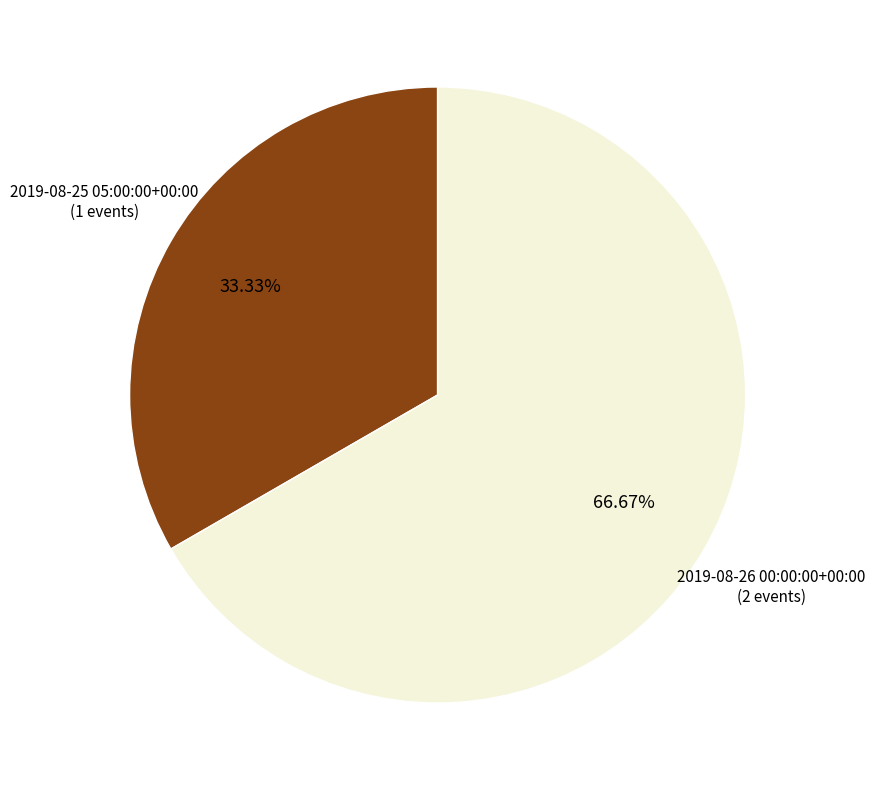

Which slice is the smallest?

2019-08-25 05:00:00+00:00